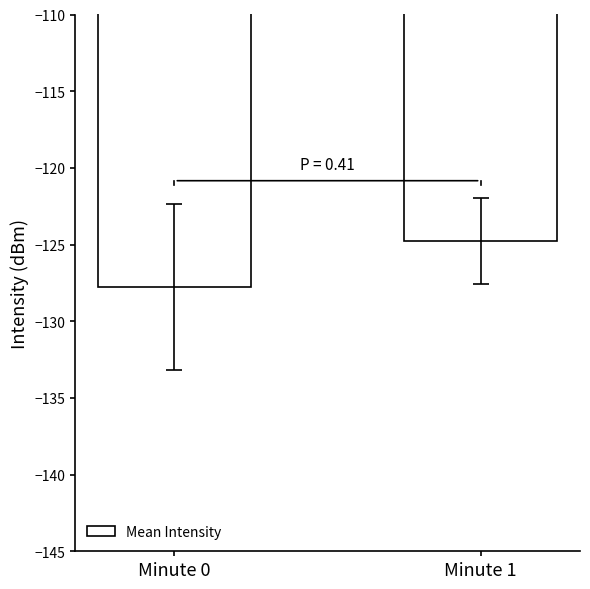

What is the difference between the maximum and minimum values?

3.0